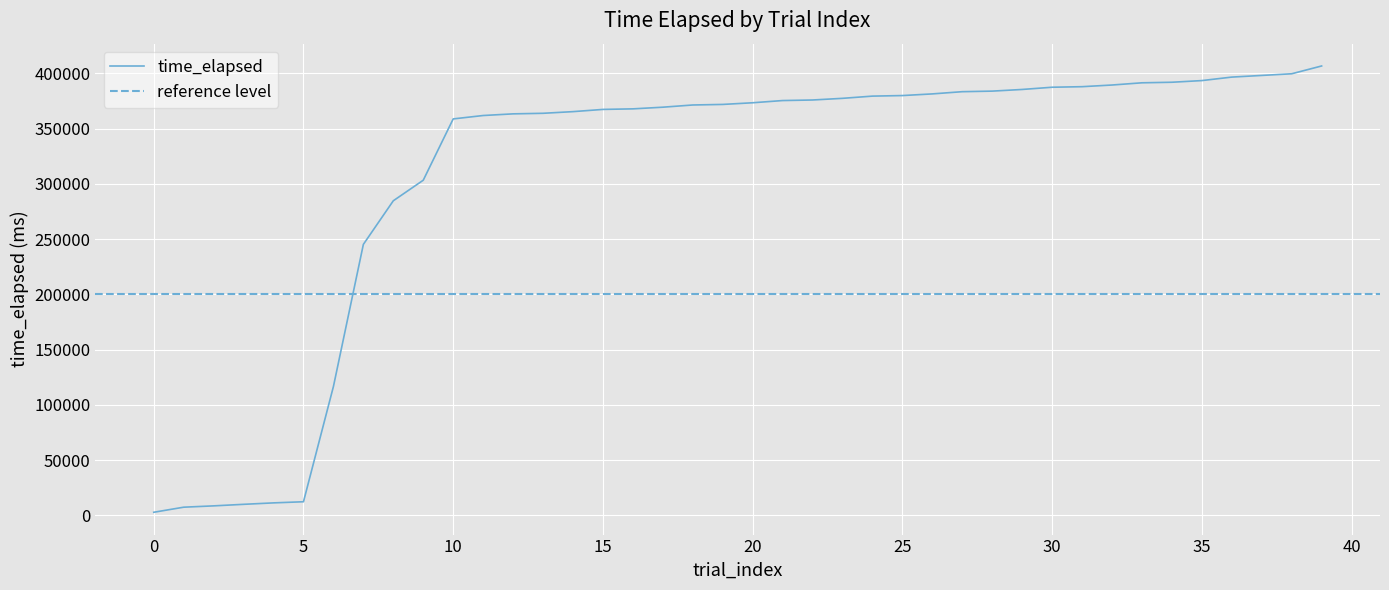

How many lines are shown in the chart?

1